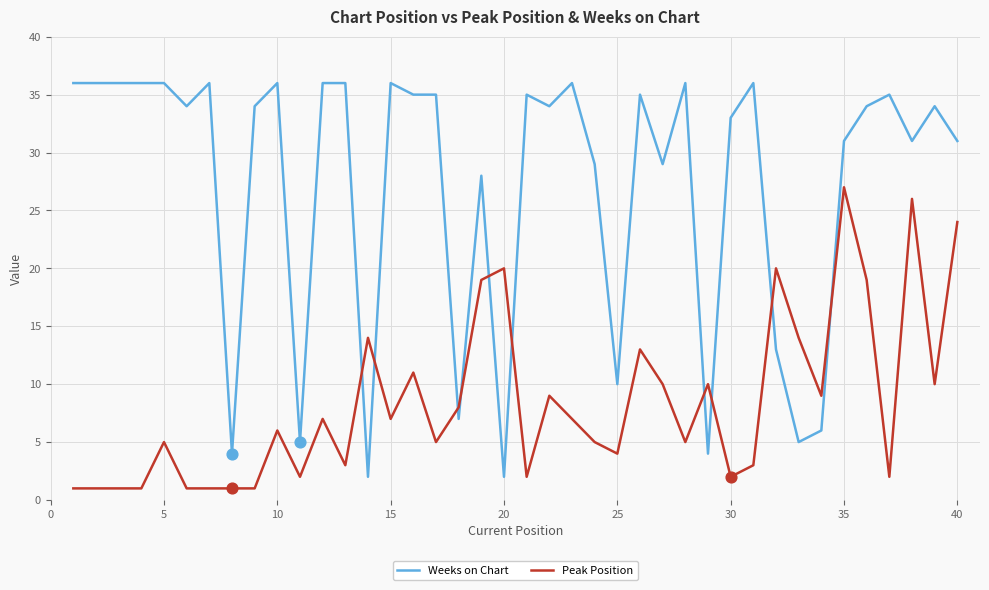

At how many categories does at least one series exceed 27?

30